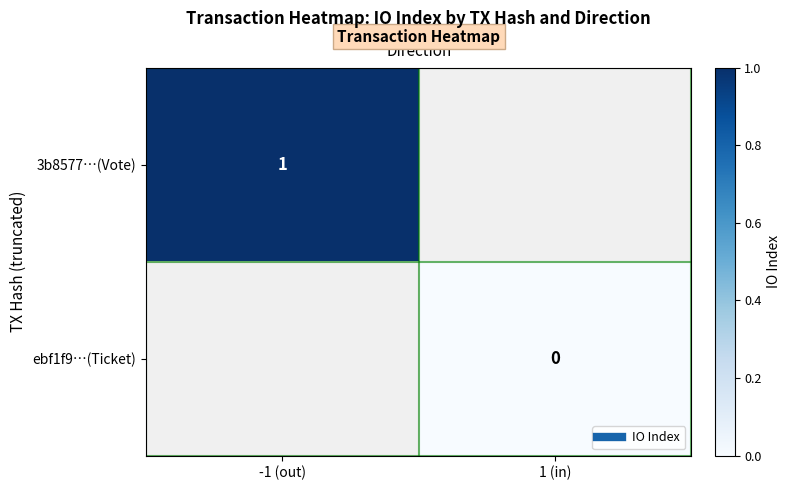

The value of 3b8577…(Vote) at -1 (out) is 1.7. True or false?

False